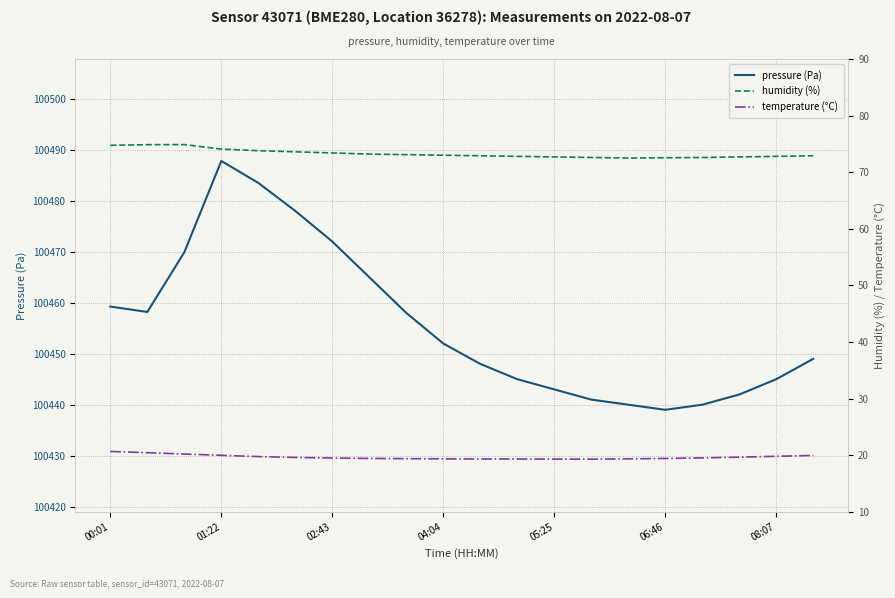

True or false: pressure (Pa) has a value of 100487.8 at 01:22.

True